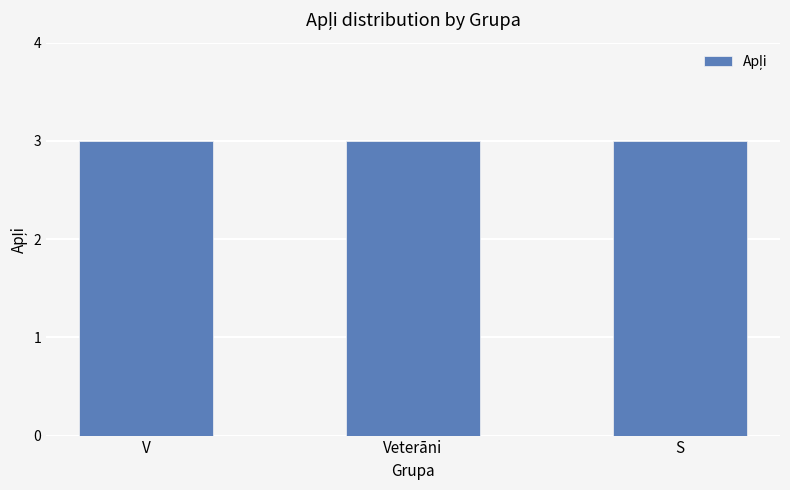

Does the chart contain stacked bars?

No